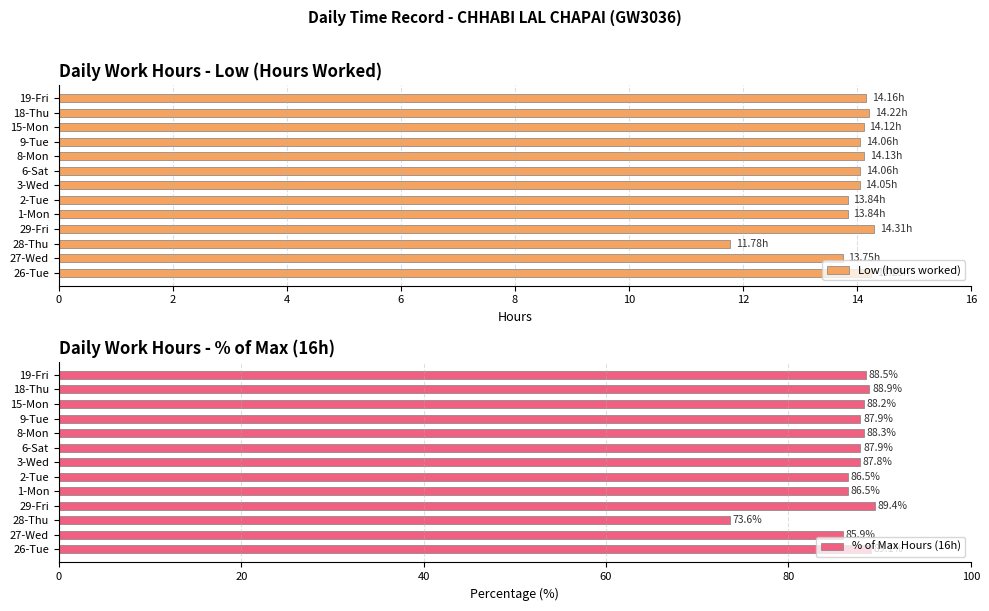

How many groups of bars are there?

13